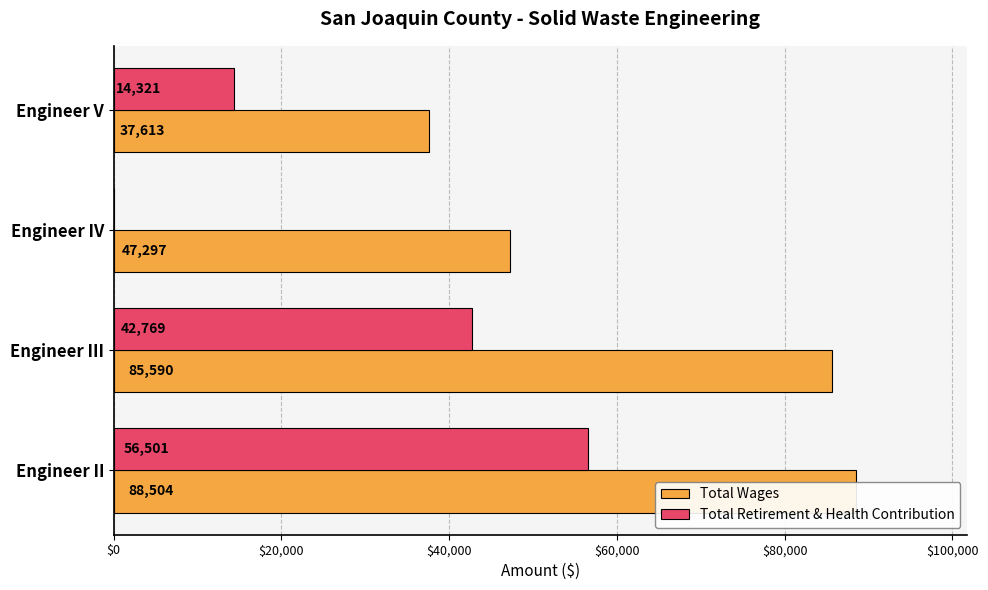

How many series are shown in this chart?

2